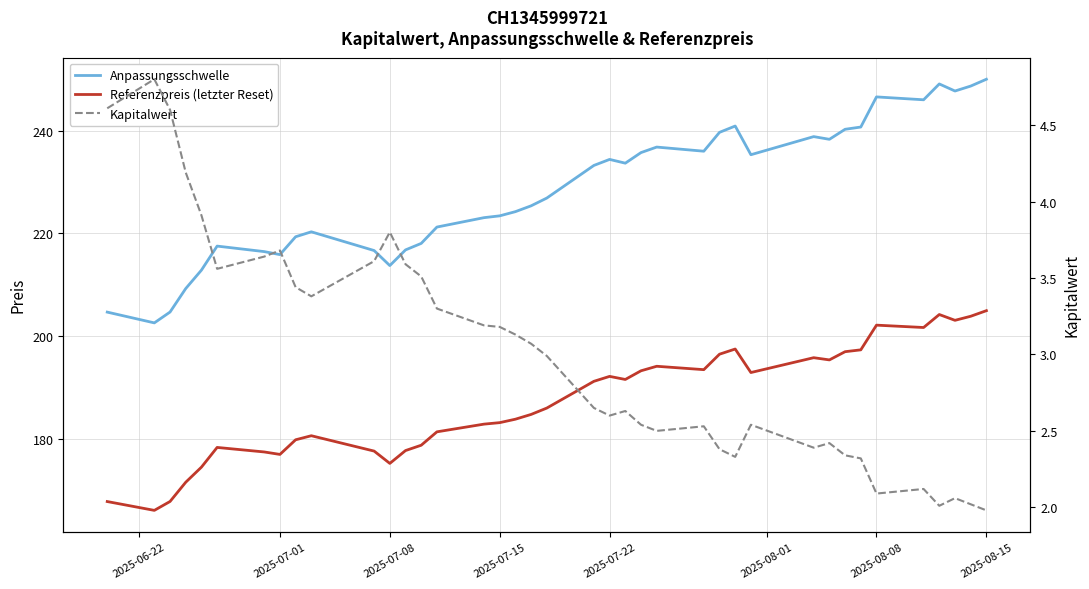

Is it true that Anpassungsschwelle equals 122.4 at 2025-08-01?

False